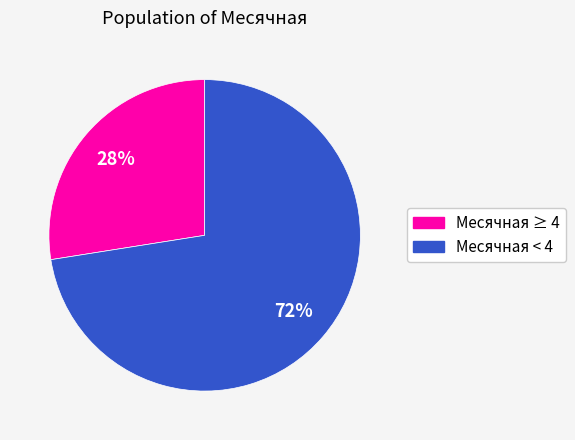

To the nearest percent, what is the average slice percentage?

50%